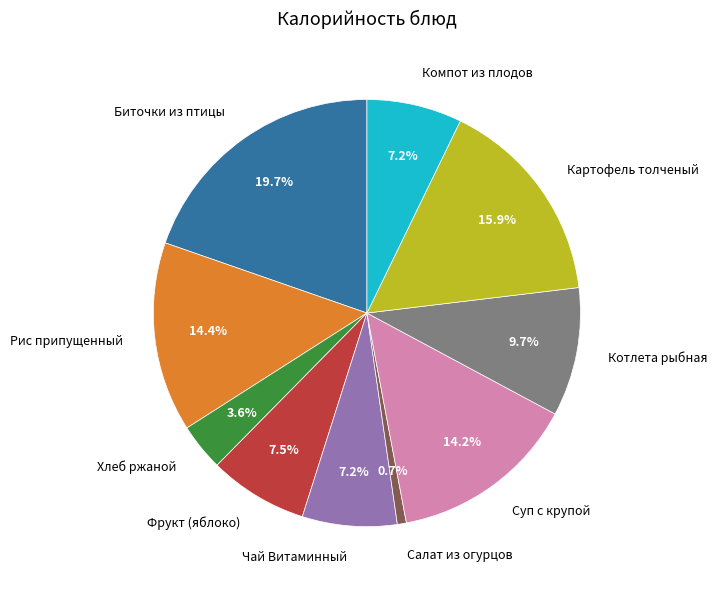

True or false: Фрукт (яблоко) accounts for 15% of the total.

False